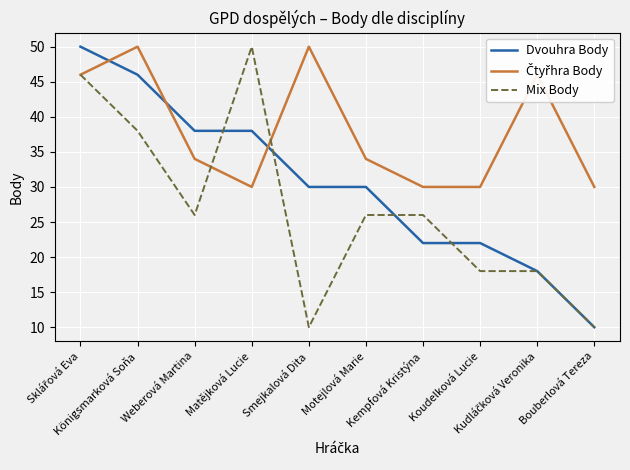

List the series in order of their peak value, highest first.

Dvouhra Body, Čtyřhra Body, Mix Body